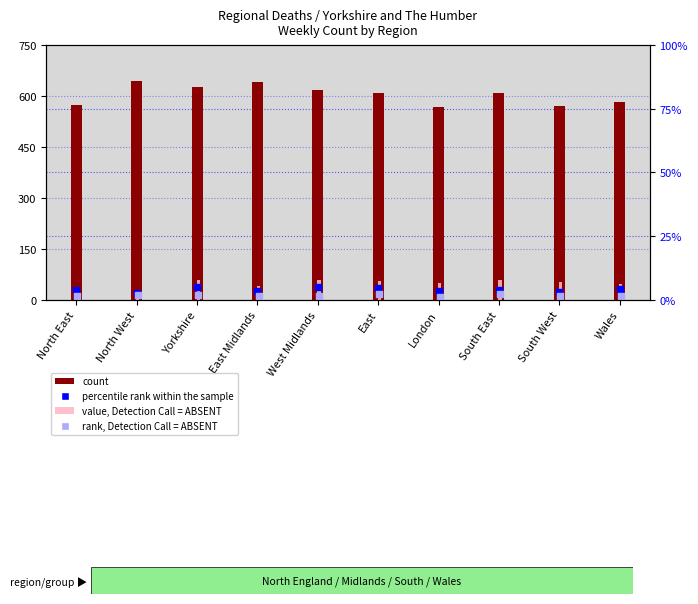

Which series reaches the maximum Y coordinate?

count